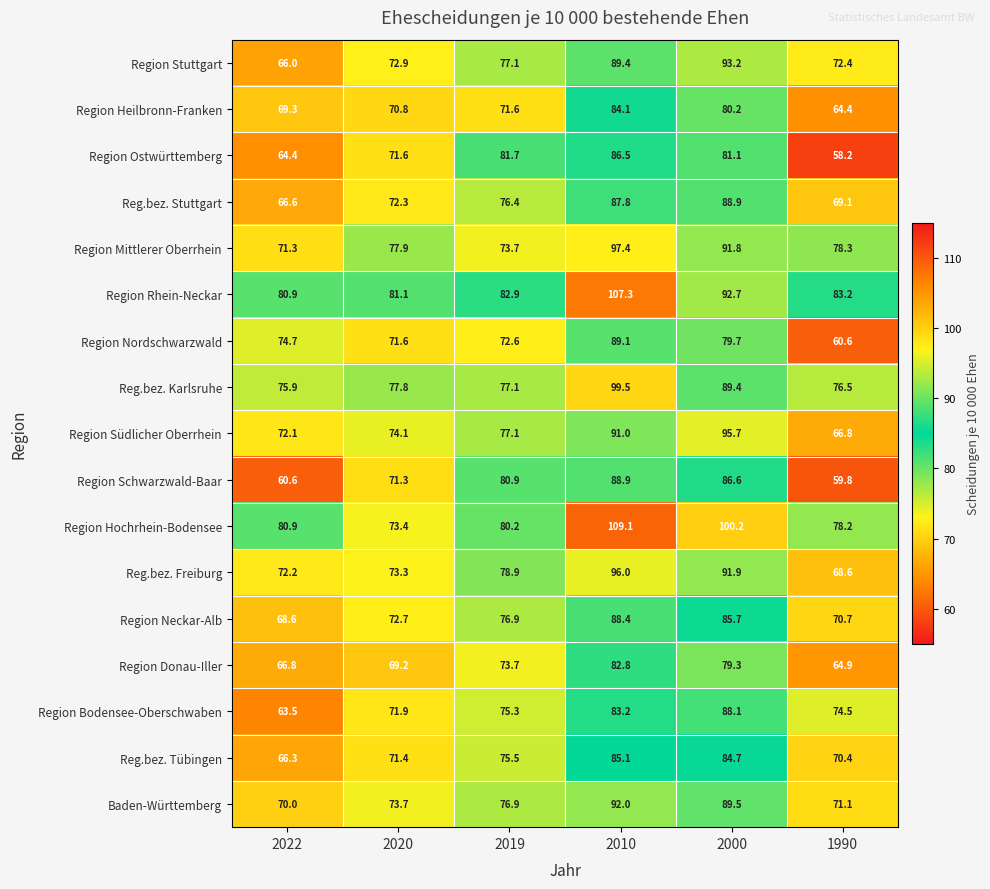

What is the difference between the Region Donau-Iller values at 2020 and 2019?

4.5